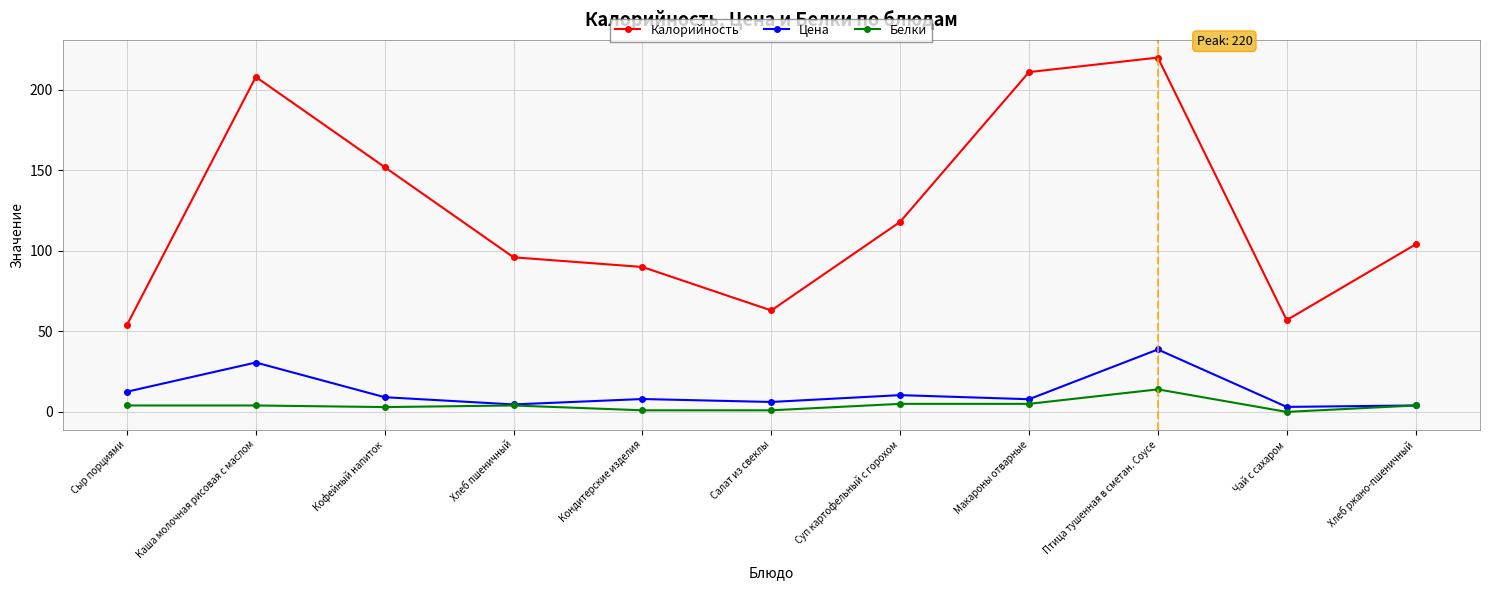

What is the sum of all Калорийность values?

1373.0